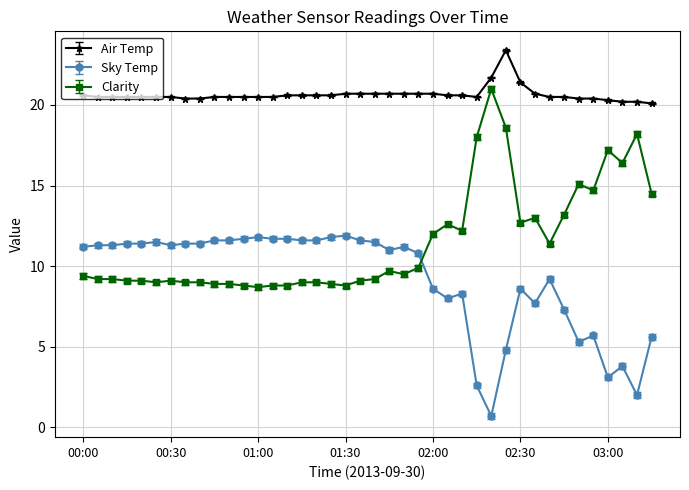

Which series has the largest total across all categories?

Air Temp